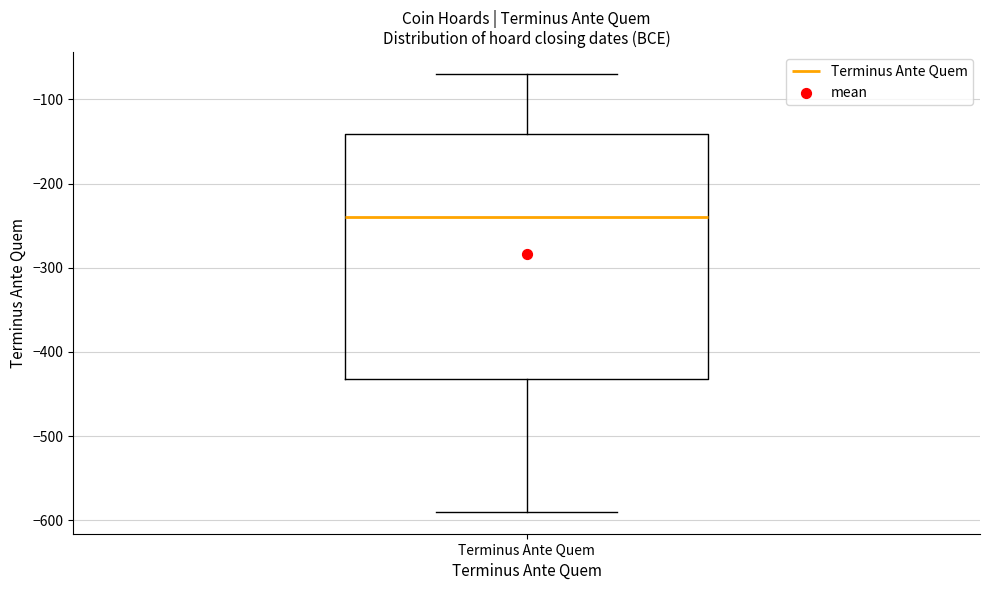

Read this box plot against the y-axis: the position of the median line, the range covered by the box, and the ends of both whiskers. The values are not printed on the chart, so give them approximately, as read against the axis.

median -240, box -430 to -140, whiskers -590 to -70